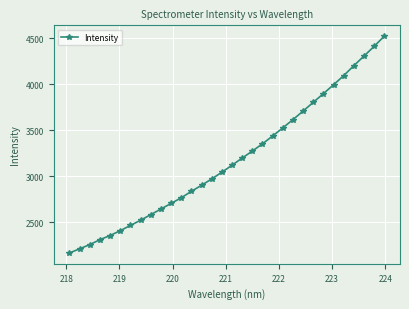

Count the number of data series in this chart.

1